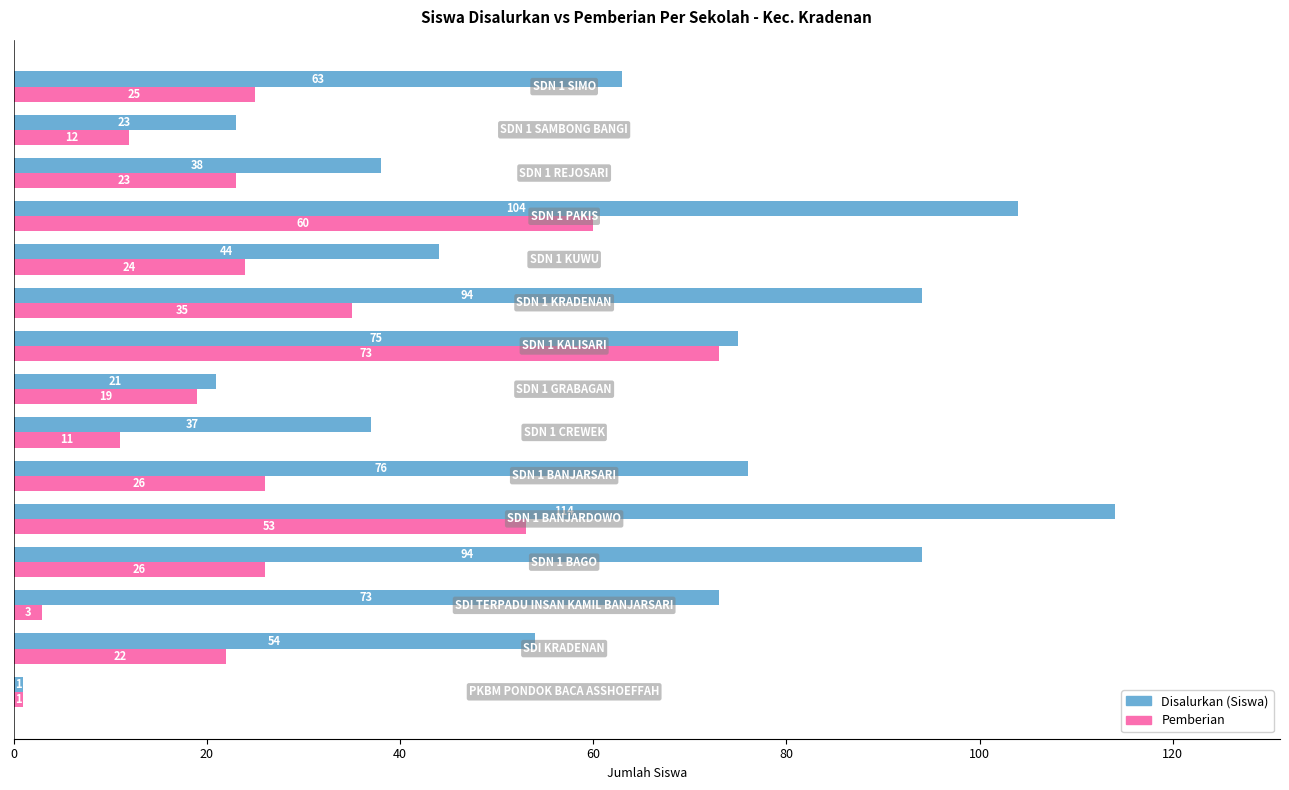

What is the average value of the Pemberian series?

28